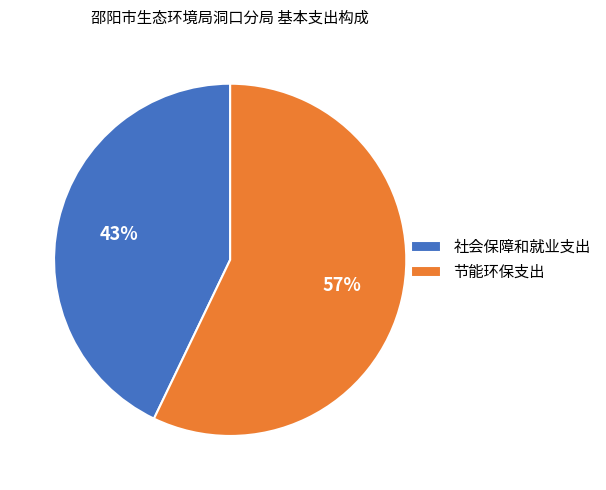

Count the number of slices in the pie.

2